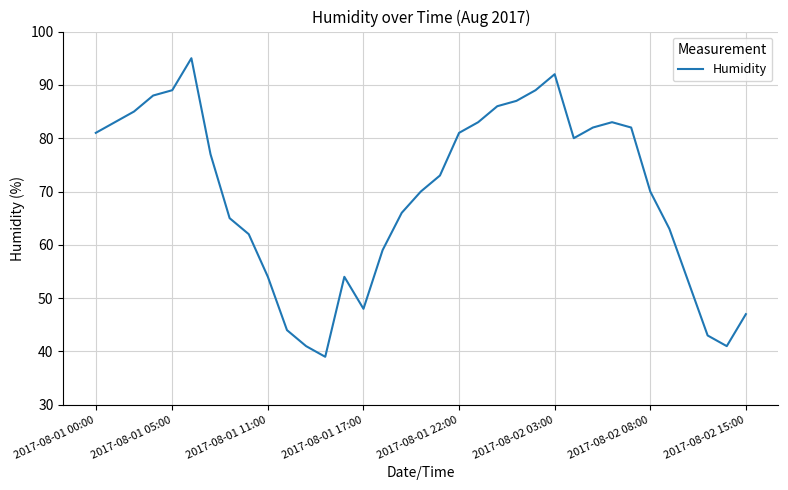

Count the number of categories in the chart.

35